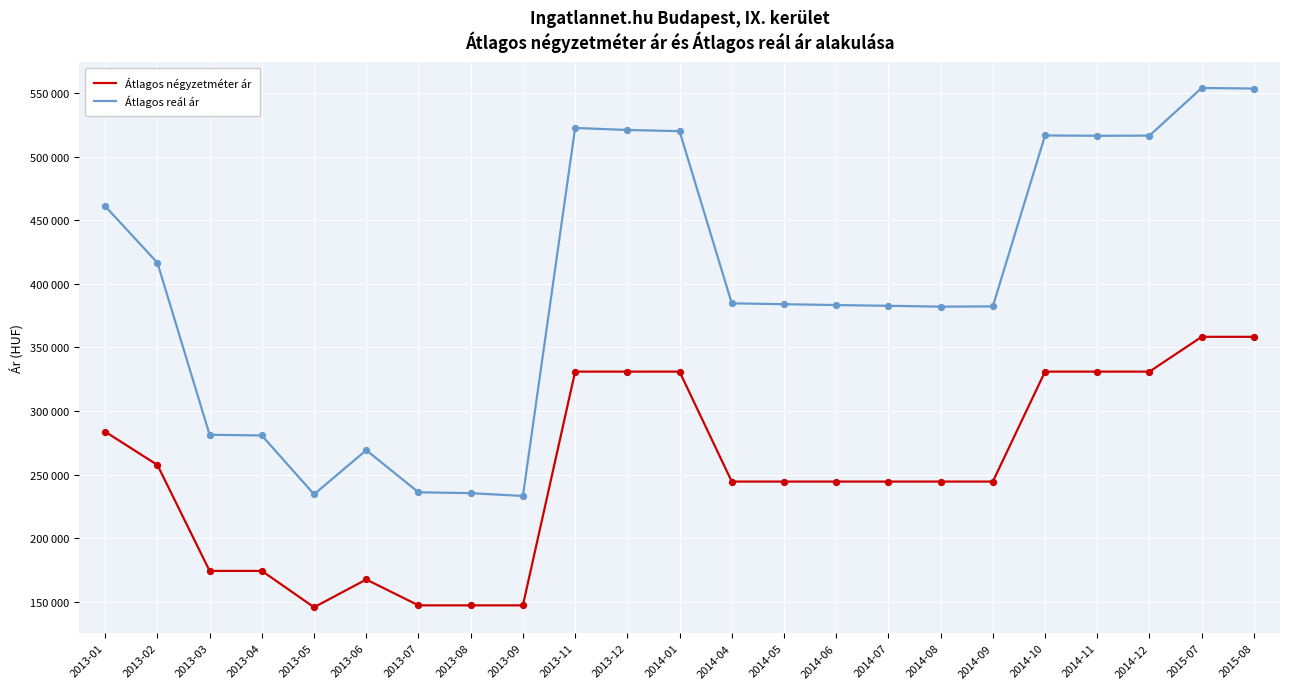

Is this an area chart (filled region under the line)?

No